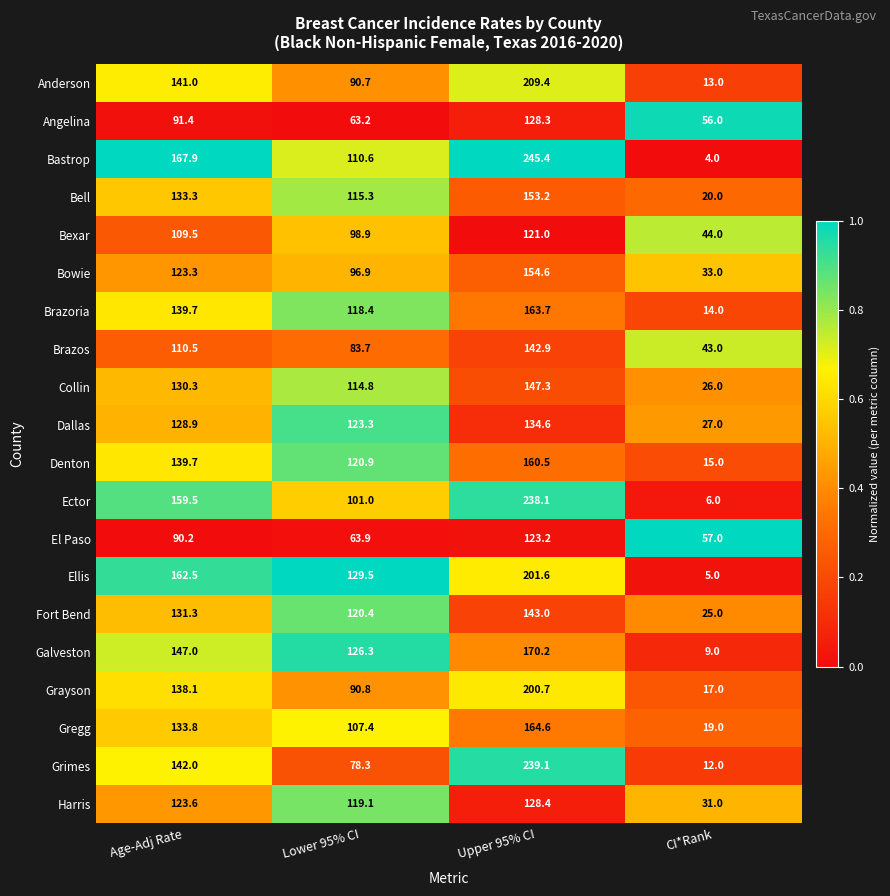

At which category is the sum across all series the highest?

Upper 95% CI